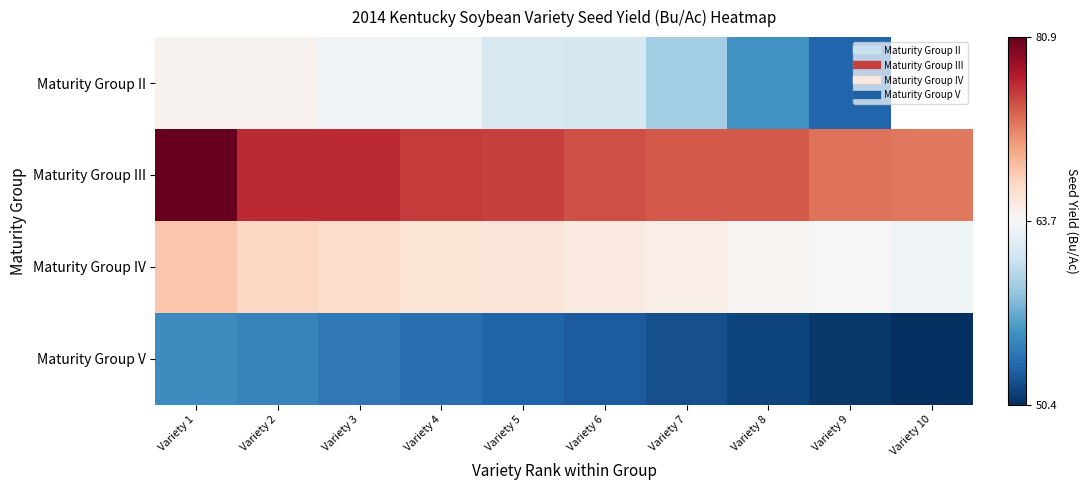

Which has a higher value, Variety 3 or Variety 2?

Variety 2